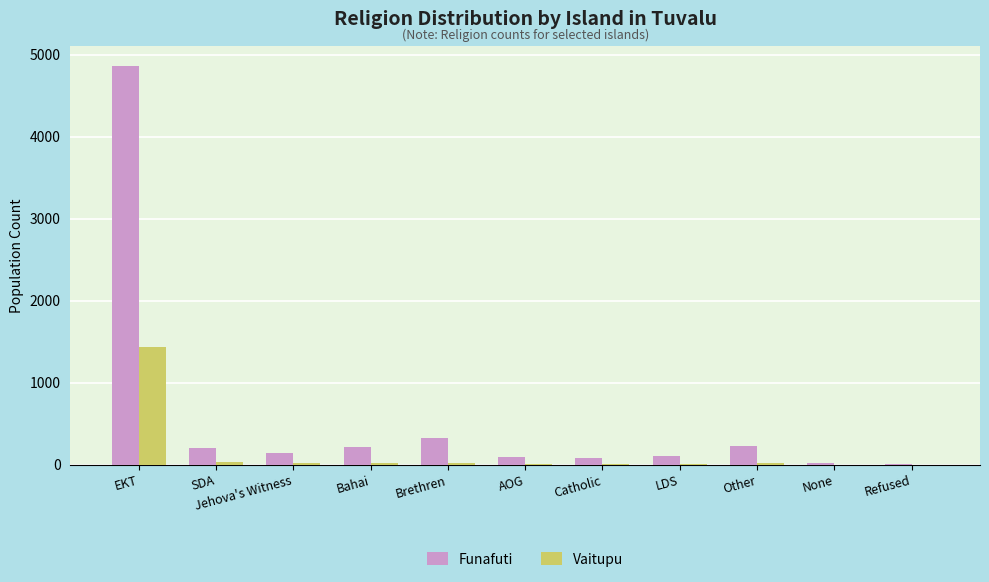

Does the chart contain stacked bars?

No